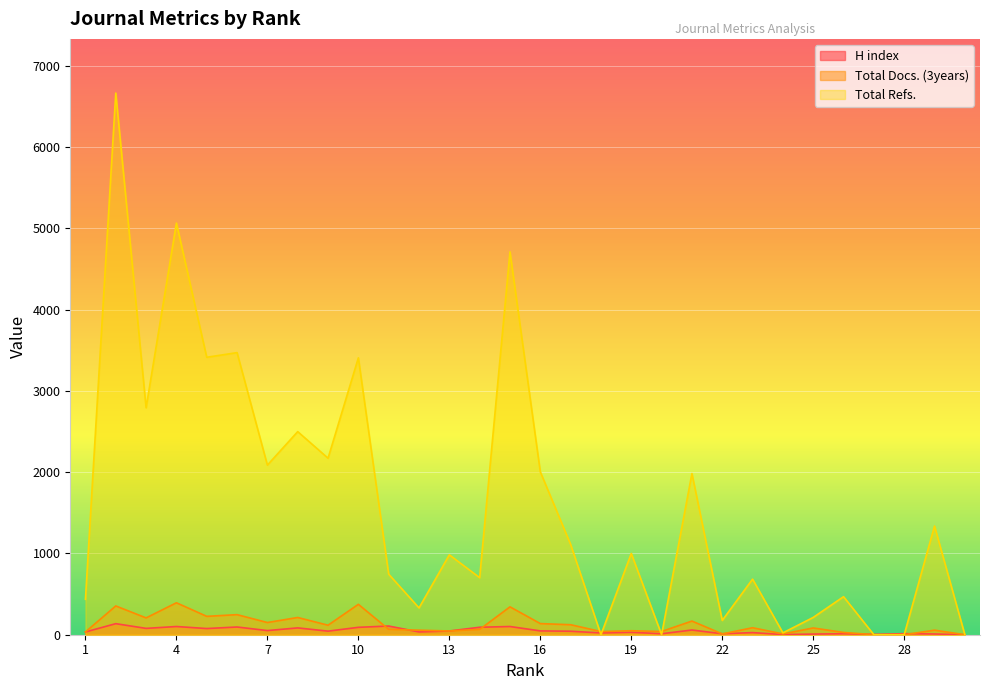

What is the sum of all Total Refs. values?

48479